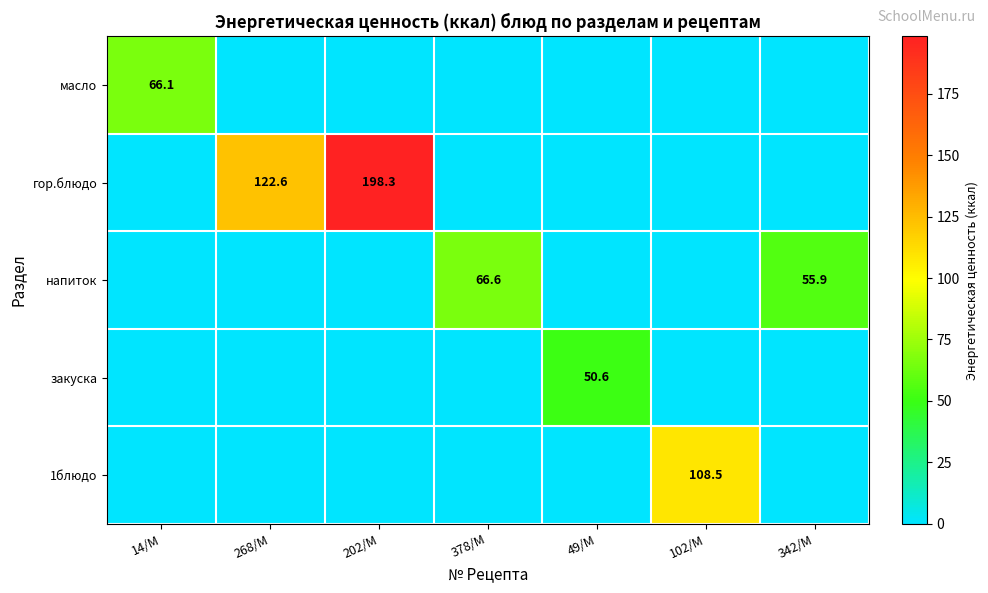

Is it true that закуска equals 50.6 at 49/M?

True